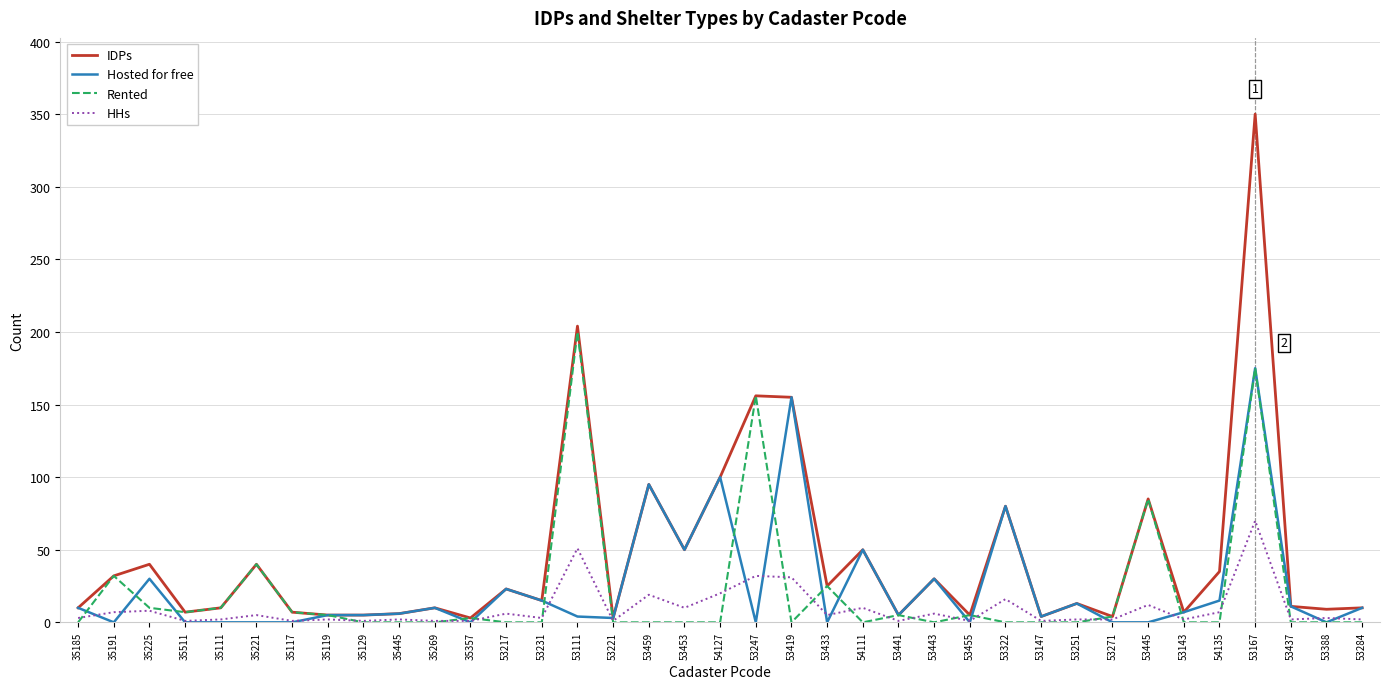

How many distinct data groups are displayed?

4